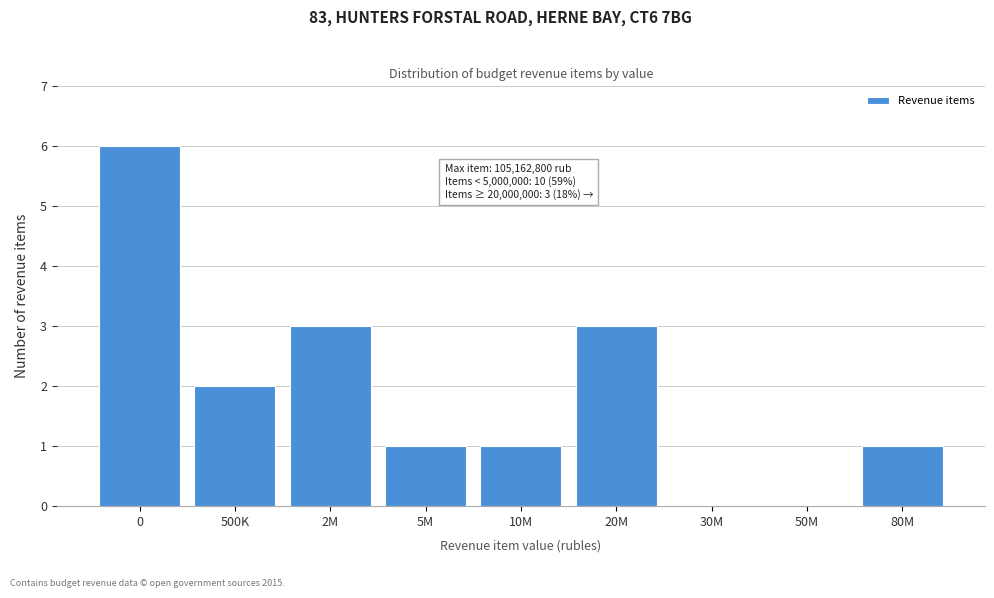

Reading right to left, list all the values displayed in this chart.

80M=1	50M=0	30M=0	20M=3	10M=1	5M=1	2M=3	500K=2	0=6